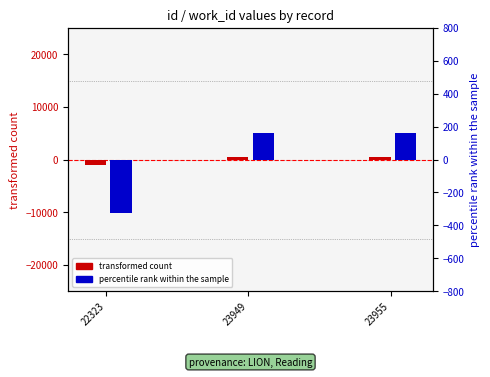

What is the difference between the transformed count values at 22323 and 23955?

1632.0